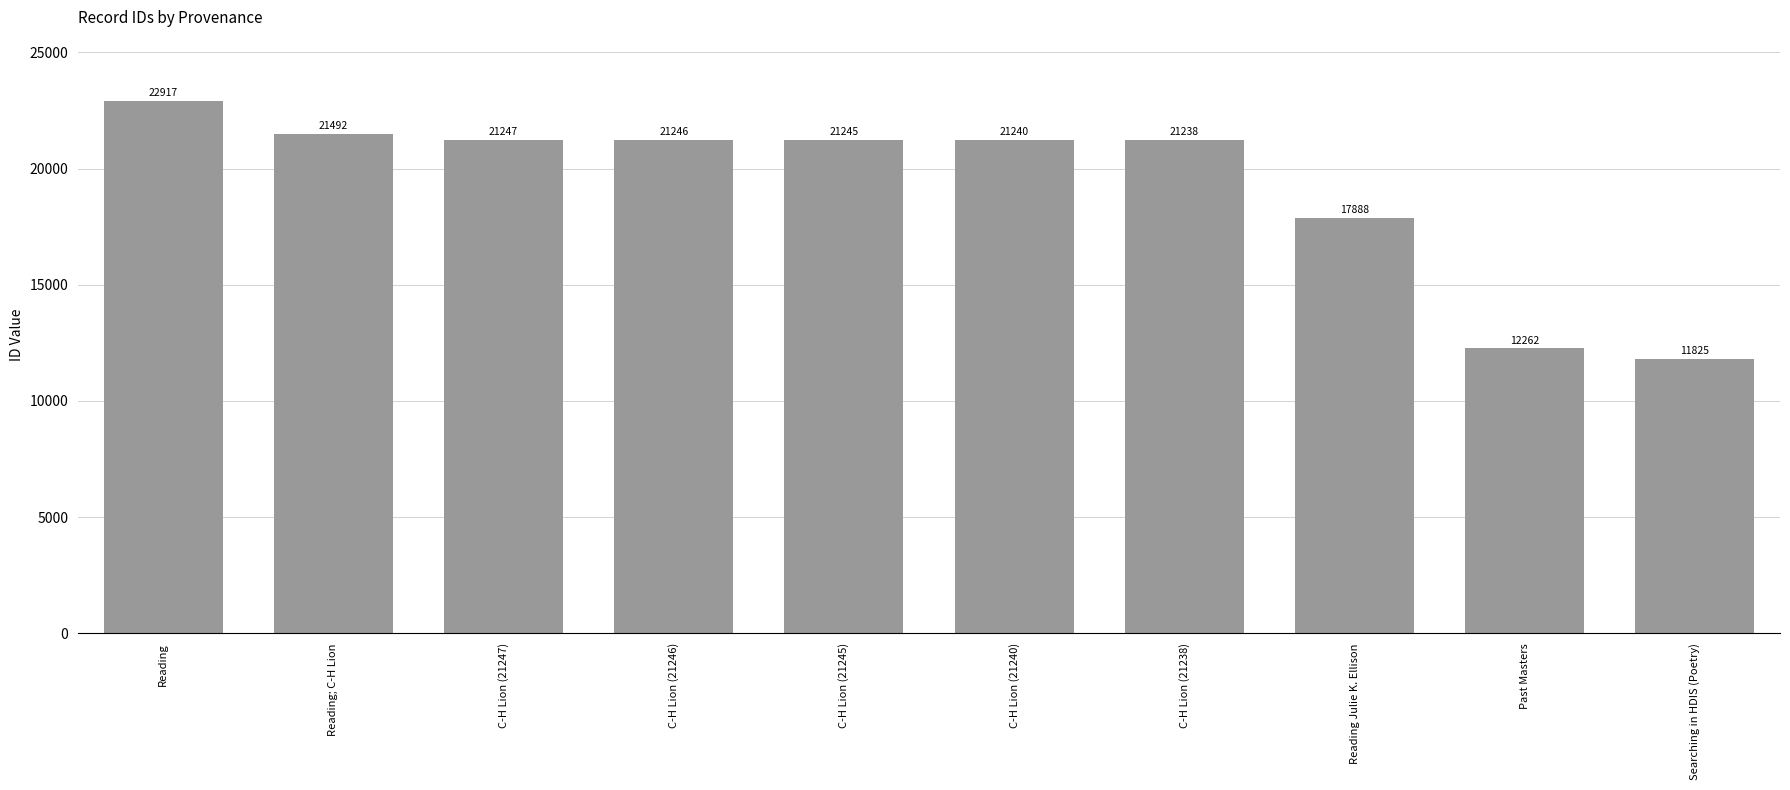

Rank the categories by value from highest to lowest.

Reading, Reading; C-H Lion, C-H Lion (21247), C-H Lion (21246), C-H Lion (21245), C-H Lion (21240), C-H Lion (21238), Reading Julie K. Ellison, Past Masters, Searching in HDIS (Poetry)